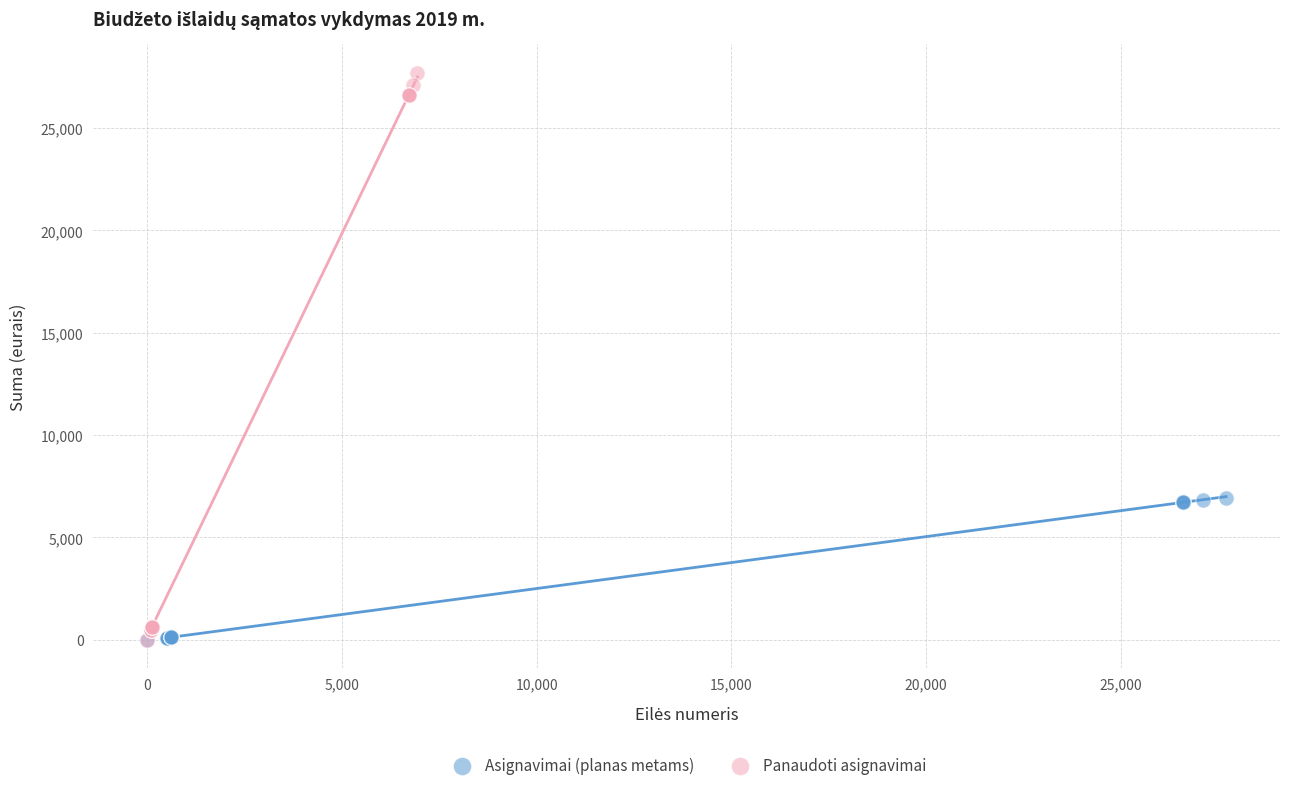

Which series contains the highest Y value?

Panaudoti asignavimai